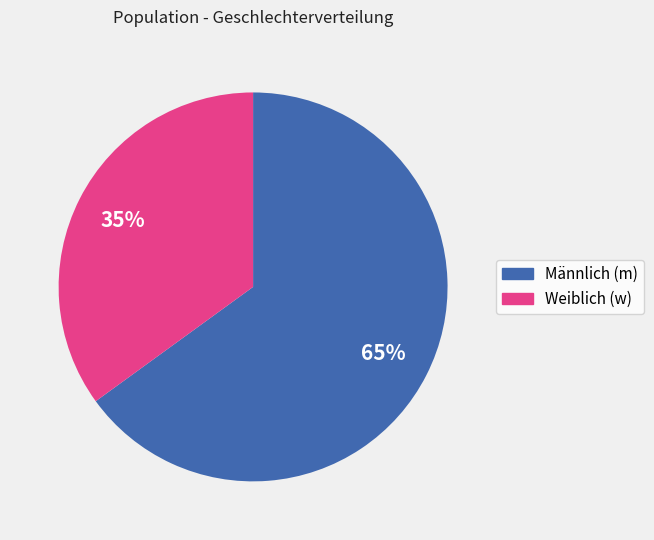

To the nearest percent, what is the average slice percentage?

50%